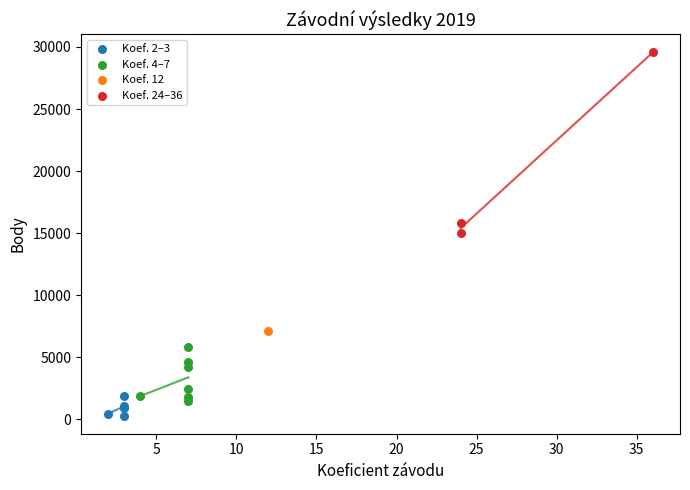

What are all the series names shown in the legend?

Koef. 2–3, Koef. 4–7, Koef. 12, Koef. 24–36